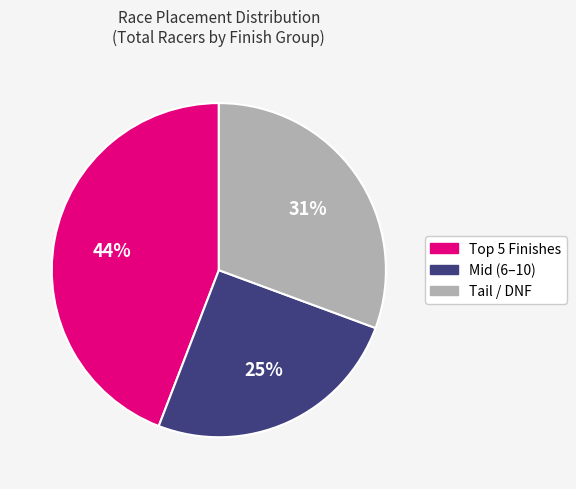

Is there a majority slice in this chart?

No